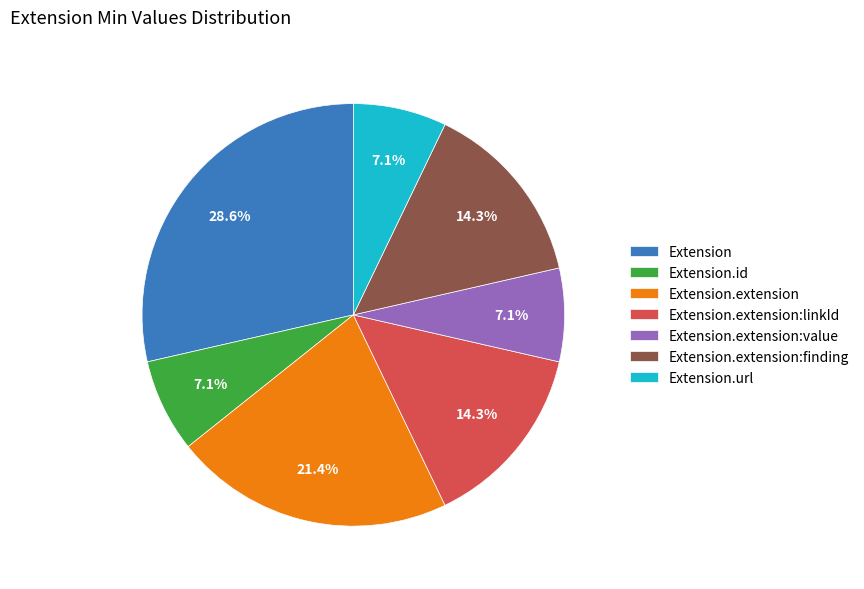

Which has a higher value, Extension.url or Extension.extension:finding?

Extension.extension:finding